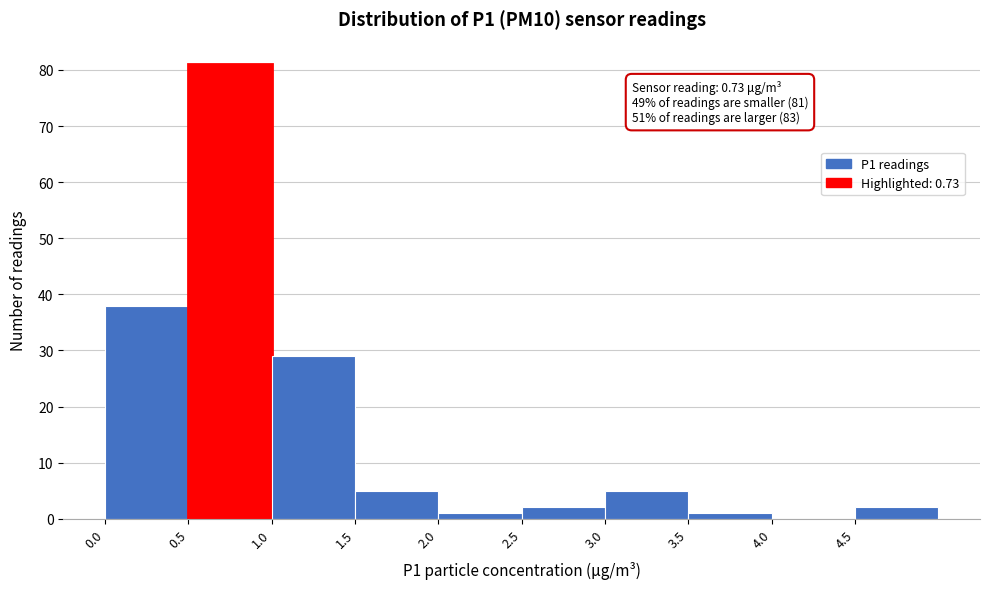

Which range on the x-axis has the tallest bar?

0.5 to 1.0